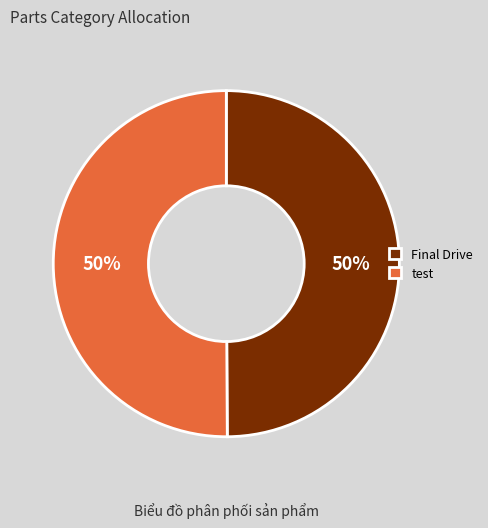

What percentage is the test slice, to the nearest percent?

50%